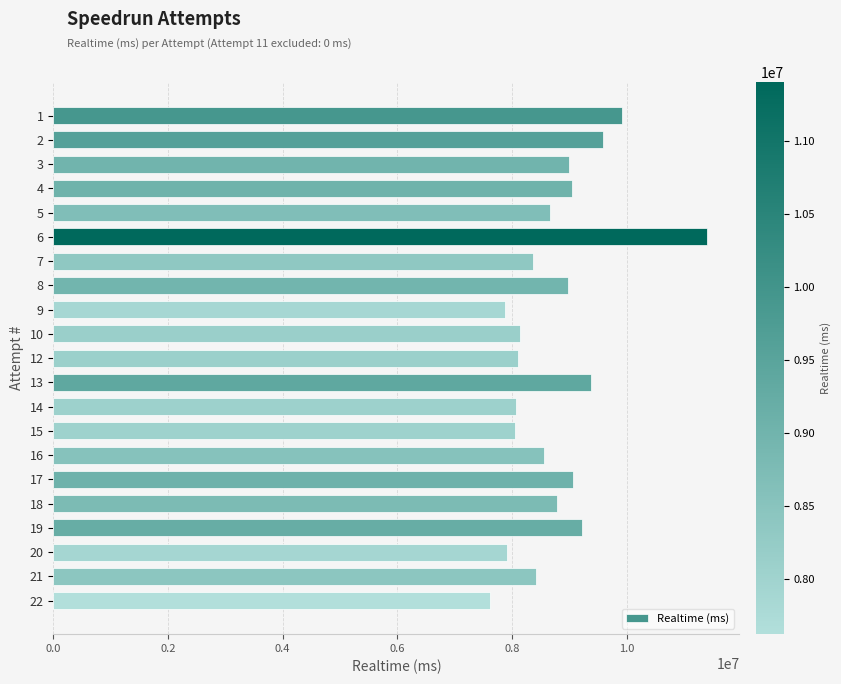

How many distinct data groups are displayed?

1